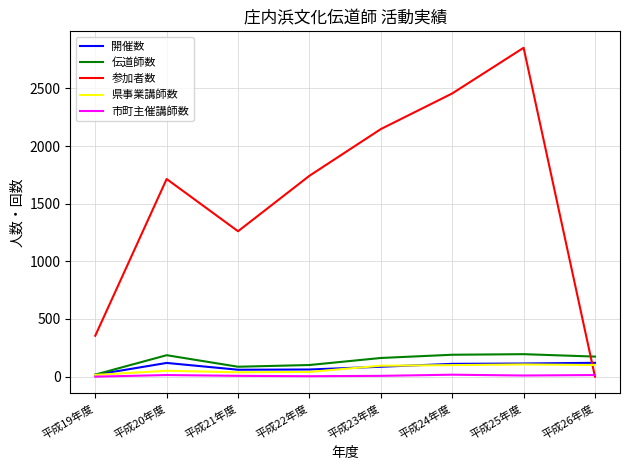

At which label is 参加者数 closest to 1426?

平成21年度